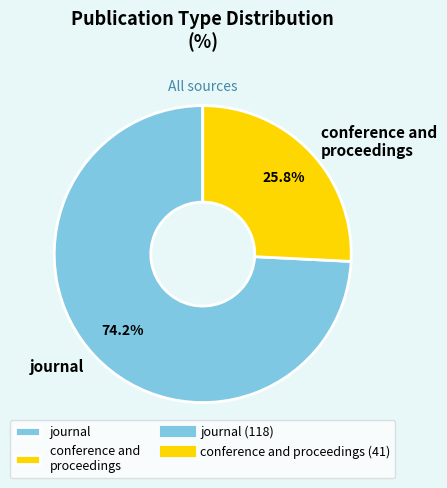

To the nearest percent, what percentage of the pie is conference and proceedings?

26%